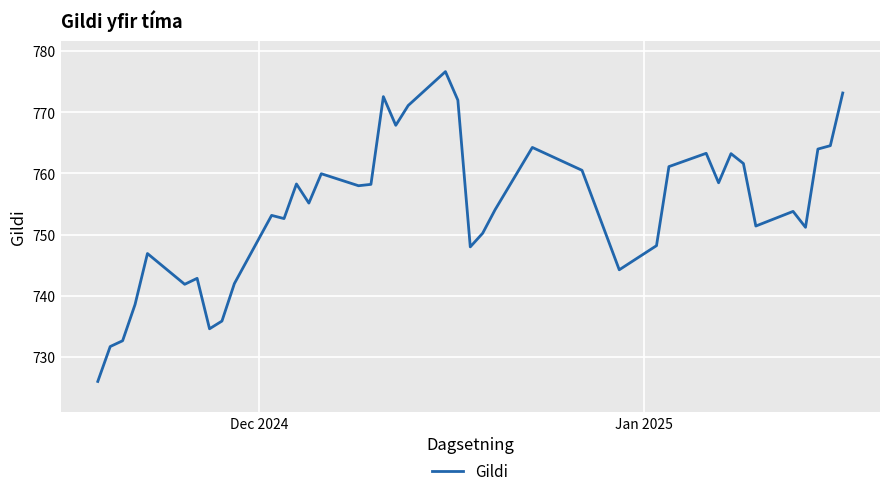

What is the difference between the maximum and minimum values?

50.7